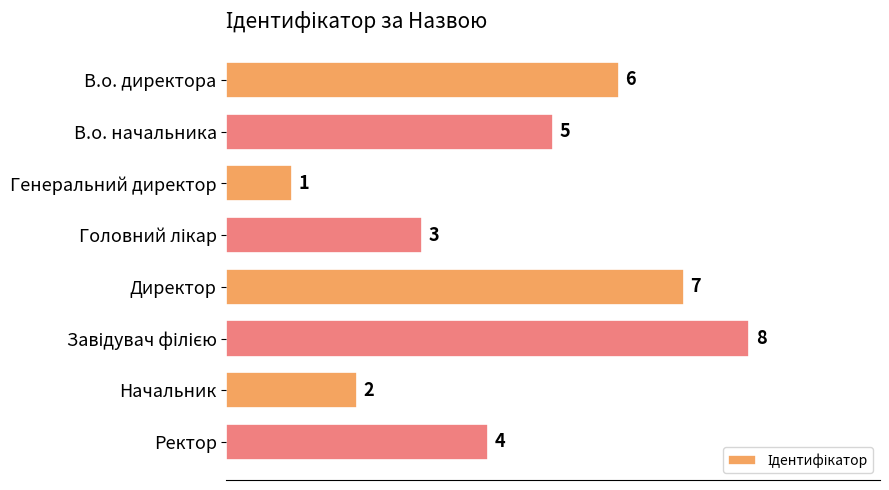

What is the difference between the maximum and minimum values?

7